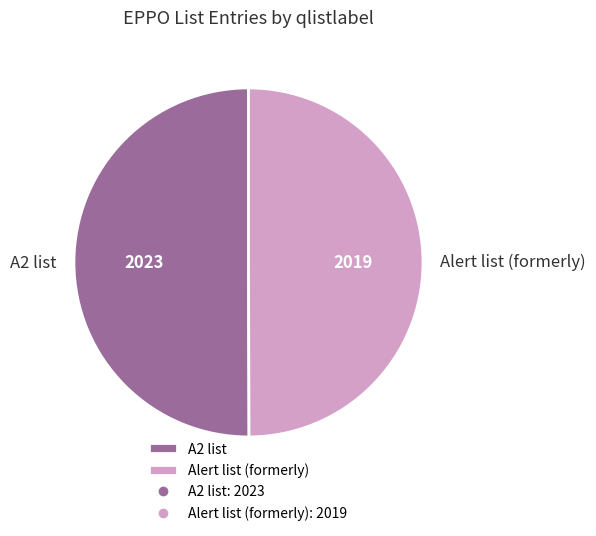

True or false: A2 list accounts for 55% of the total.

False